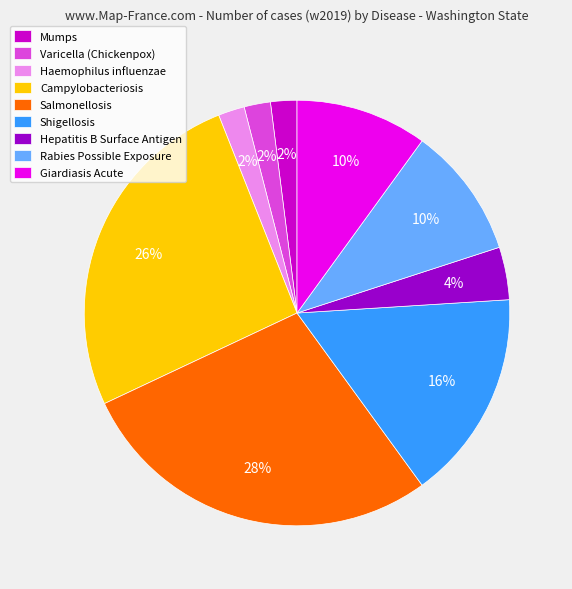

What is the ratio of the value at Varicella (Chickenpox) to the value at Salmonellosis?

0.1